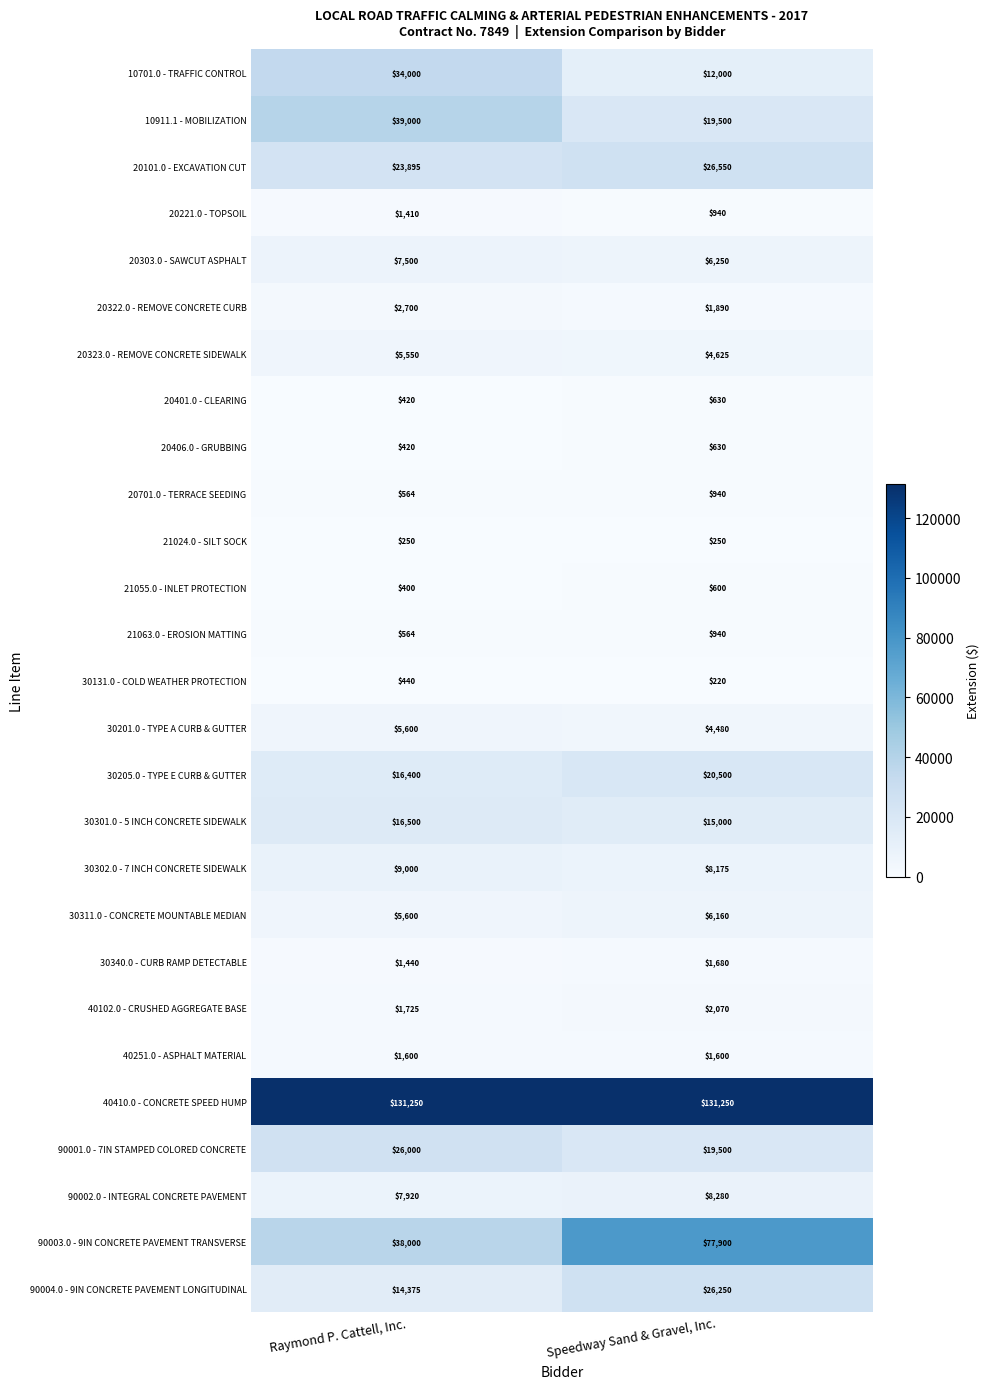

Which series has the largest range (max minus min)?

90003.0 - 9IN CONCRETE PAVEMENT TRANSVERSE